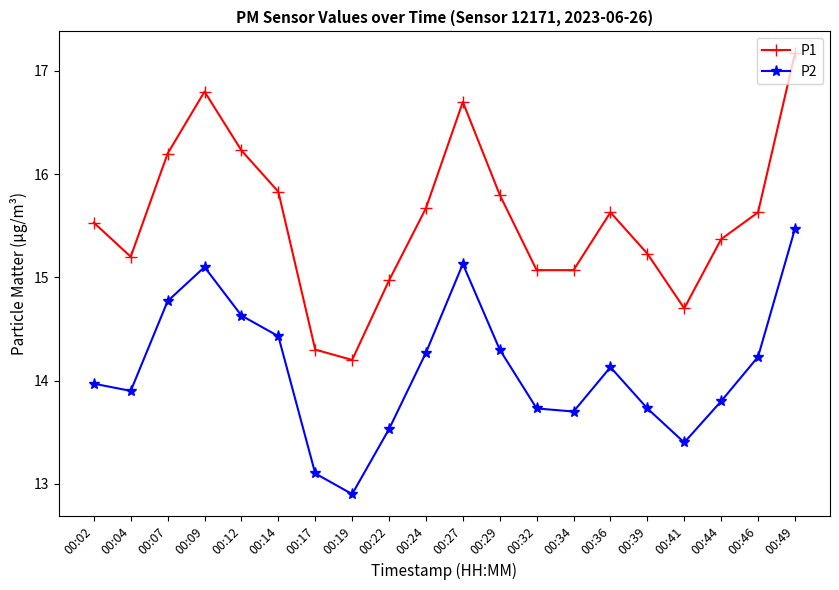

In P1, how many points are higher than both neighbors (excluding endpoints)?

3